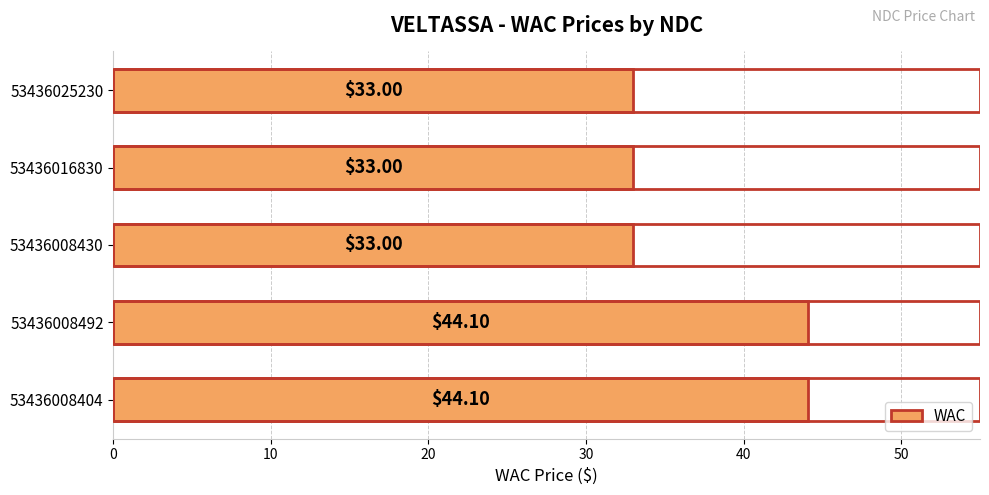

Count the number of data series in this chart.

1